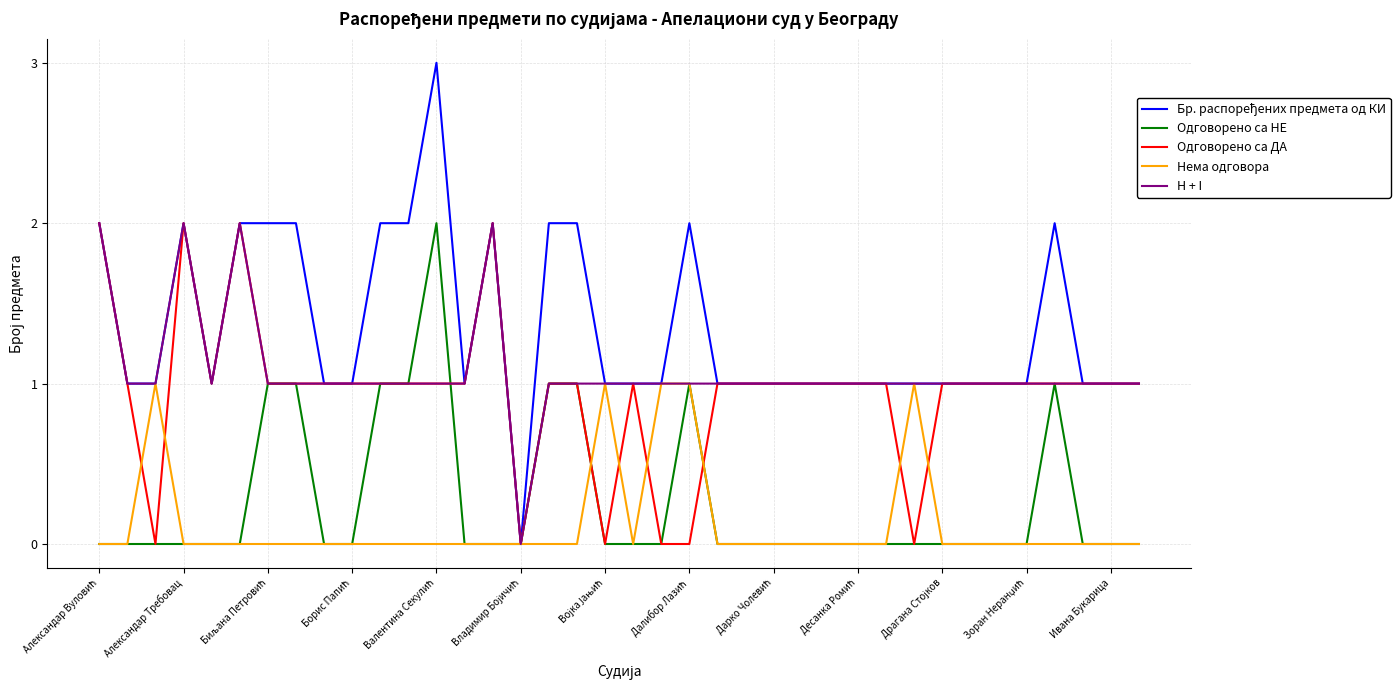

What is the greatest value displayed?

3